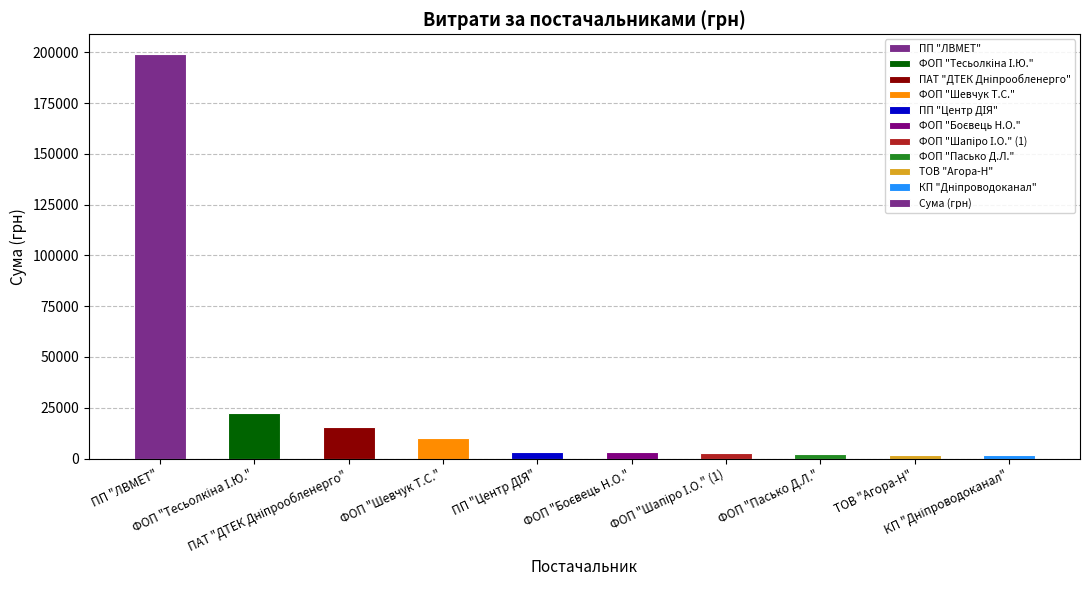

What is the greatest value displayed?

199000.0